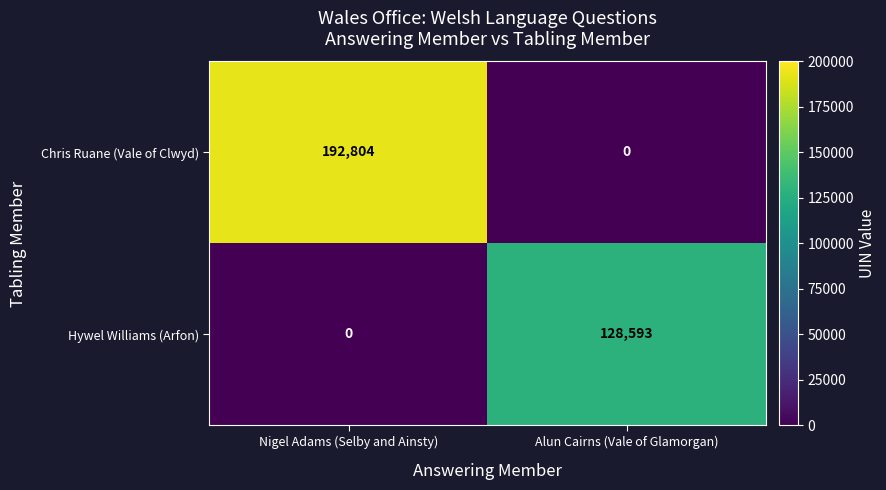

At which label is Hywel Williams (Arfon) closest to 64296?

Nigel Adams (Selby and Ainsty)